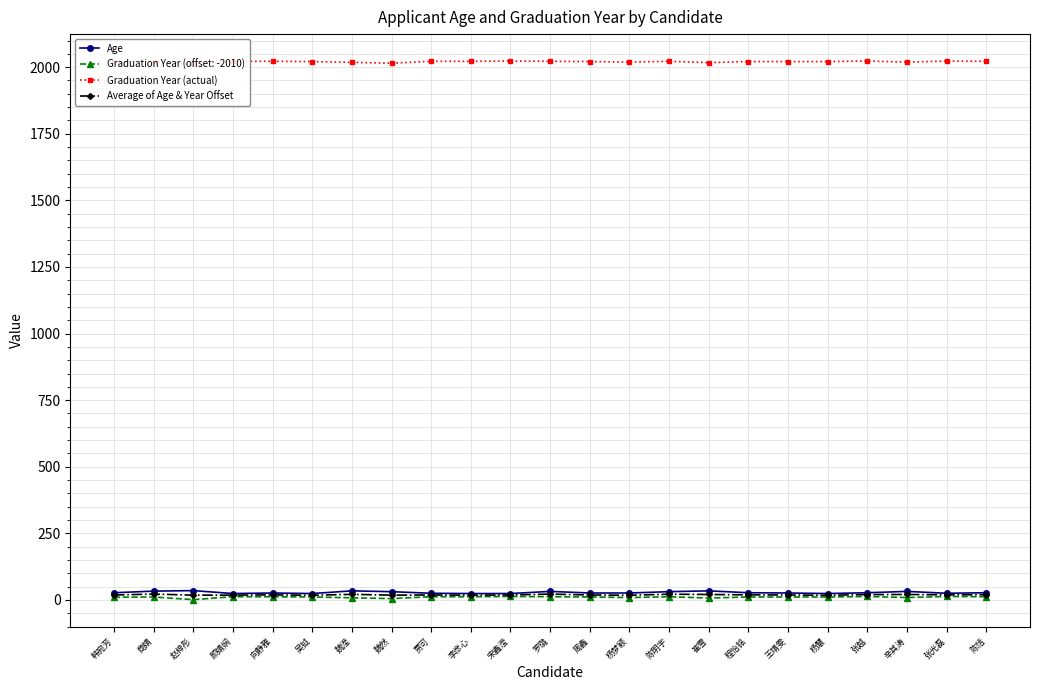

At which category does Graduation Year (actual) reach its first local peak?

商婧